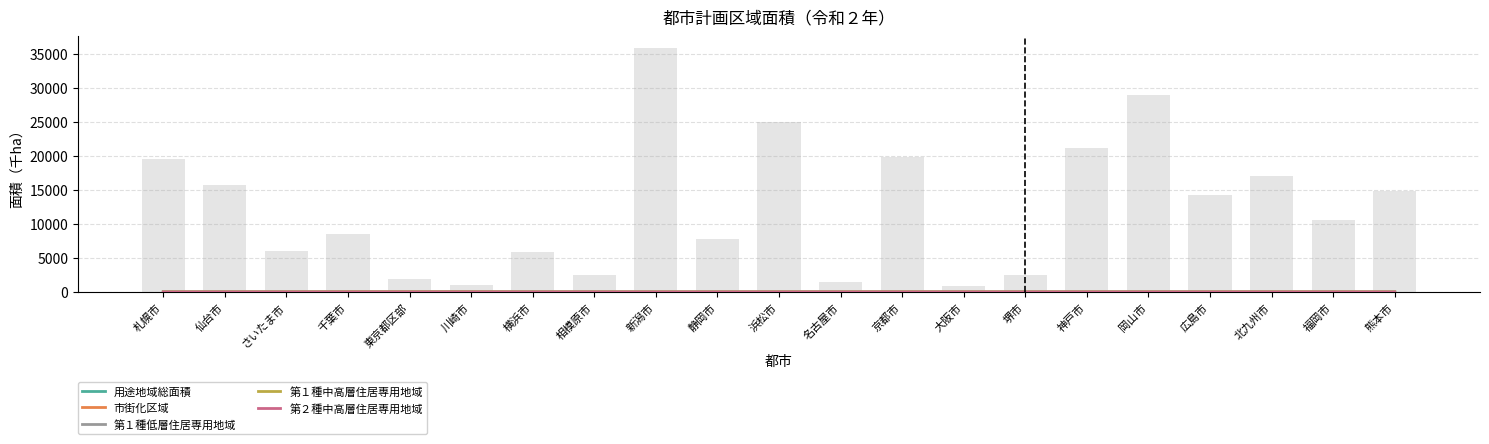

What is the total value across all series at 新潟市?

24.2